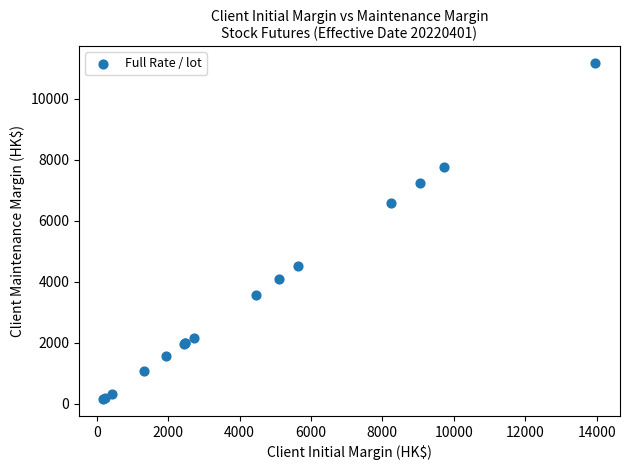

What Y value in the scatter plot is closest to 5662?

6585